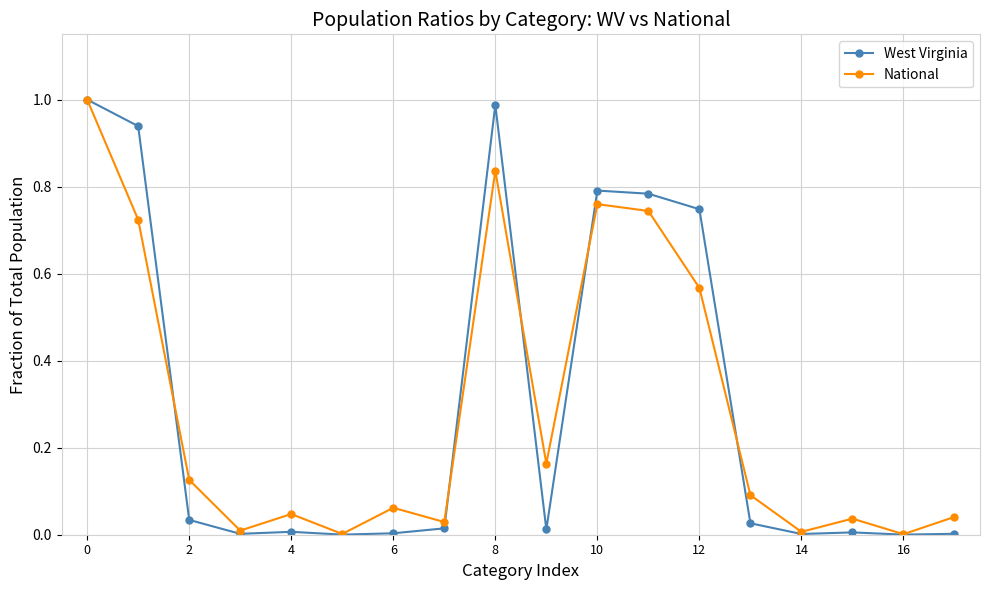

True or false: National has more than 0 points higher than both neighbors.

True